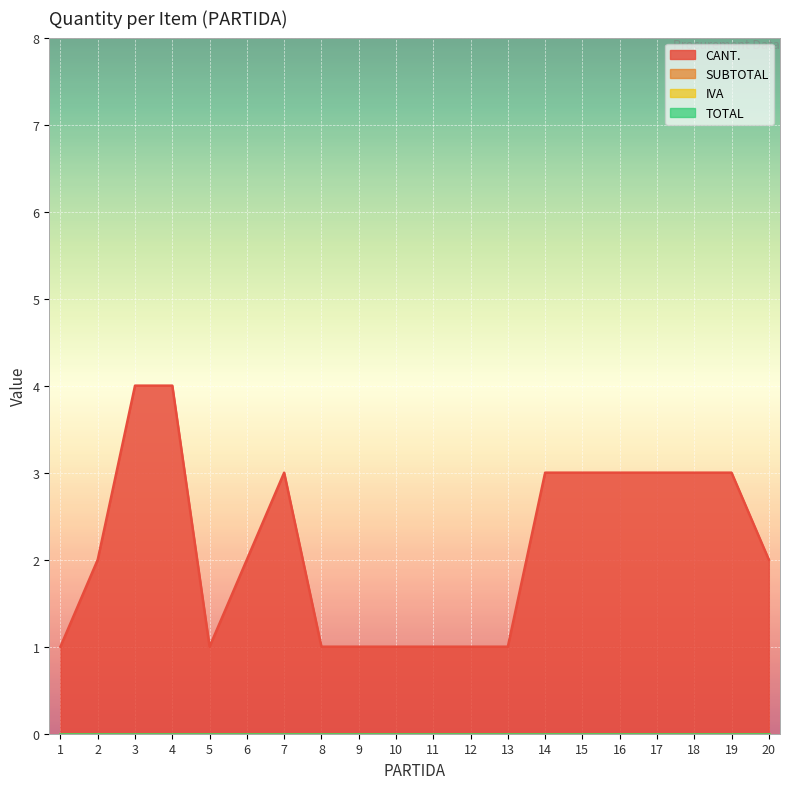

Where is SUBTOTAL nearest to the value 0?

1